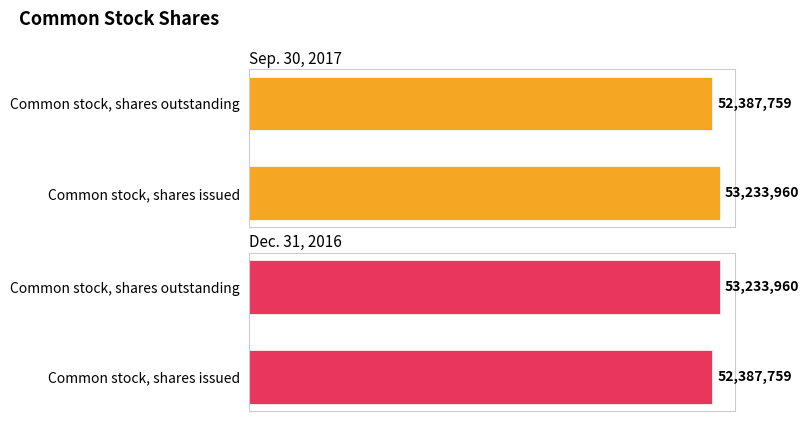

How many series are shown in this chart?

2